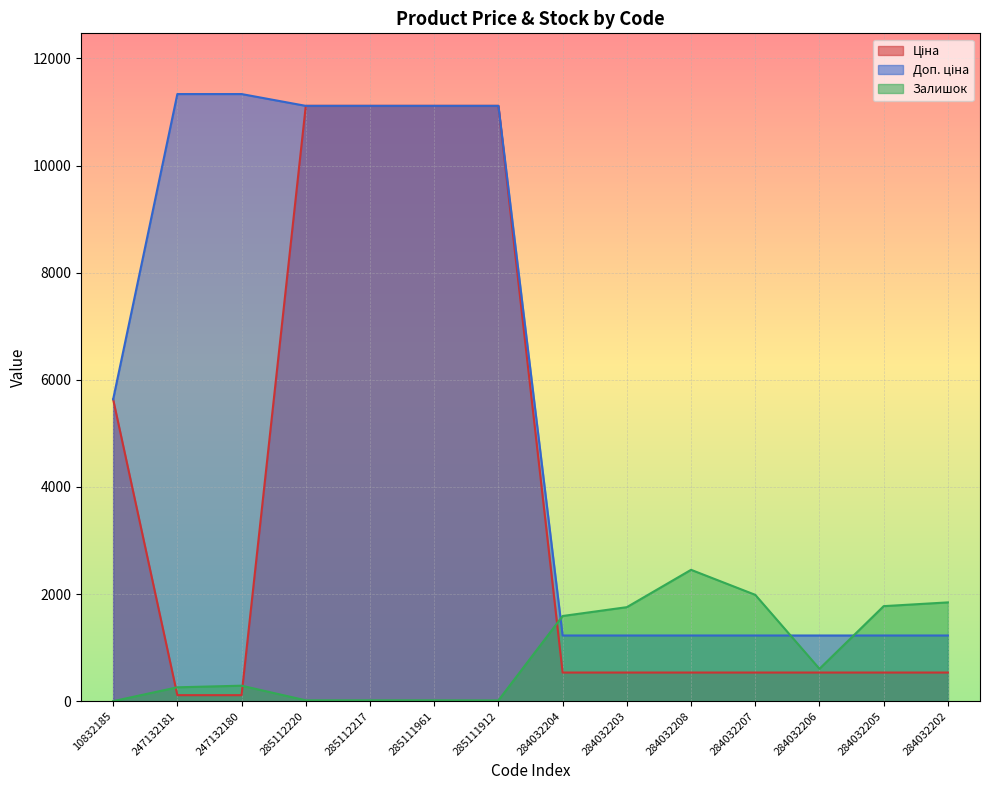

True or false: Залишок has a value of 931.7 at 284032206.

False